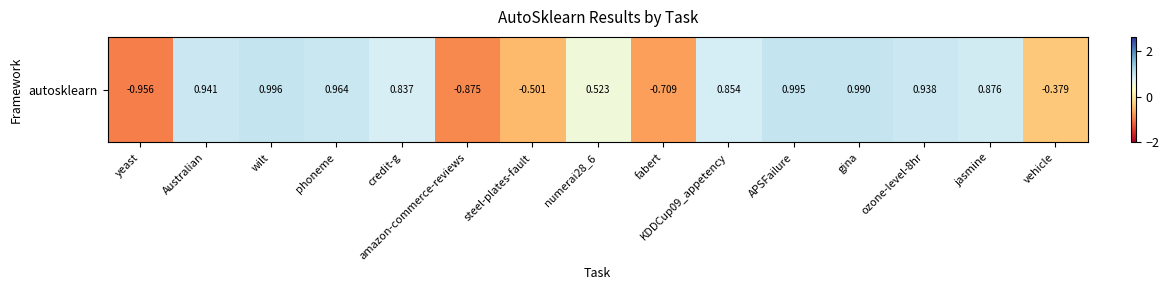

What is the difference between the values at Australian and fabert?

1.7